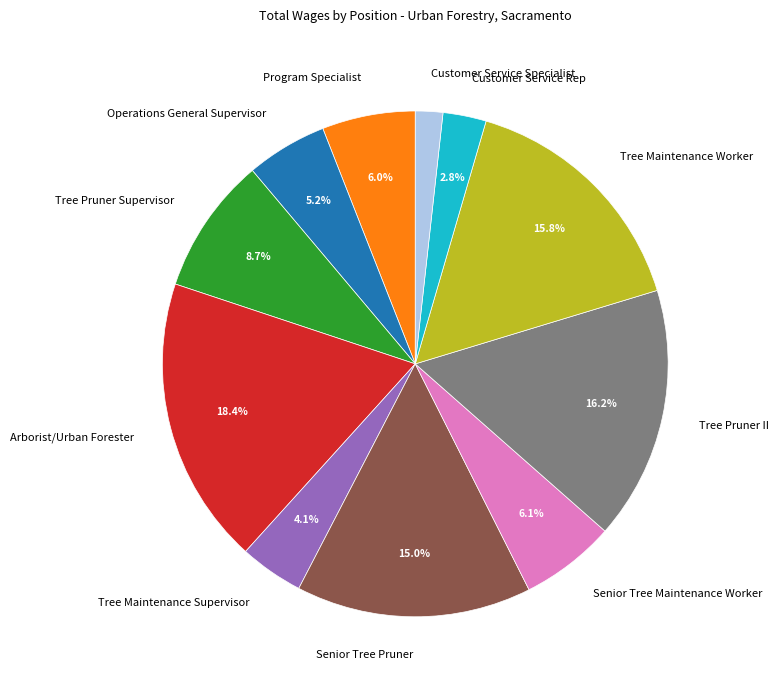

The Tree Maintenance Supervisor slice represents 4% of the pie. True or false?

True